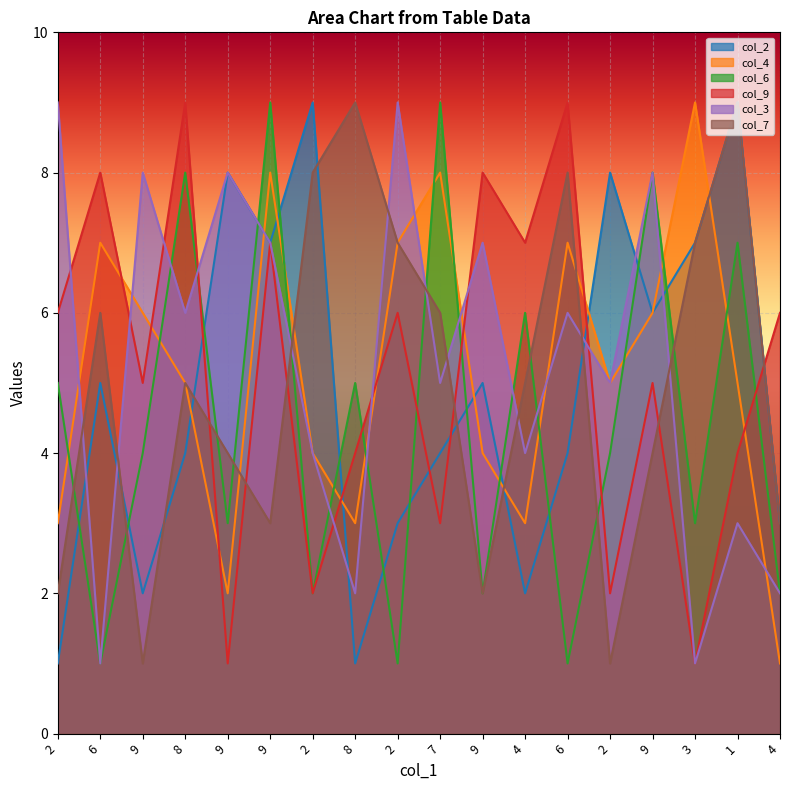

Does the chart display data point markers on the line(s)?

No